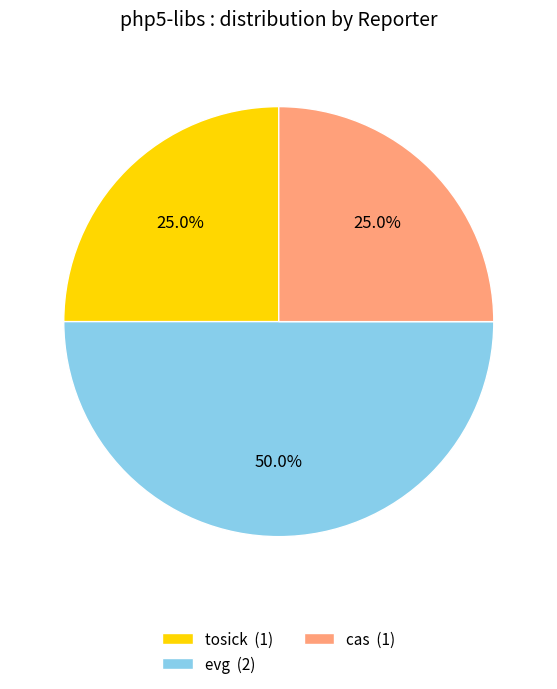

Combined, do cas (1) and evg (2) account for over 50%?

Yes